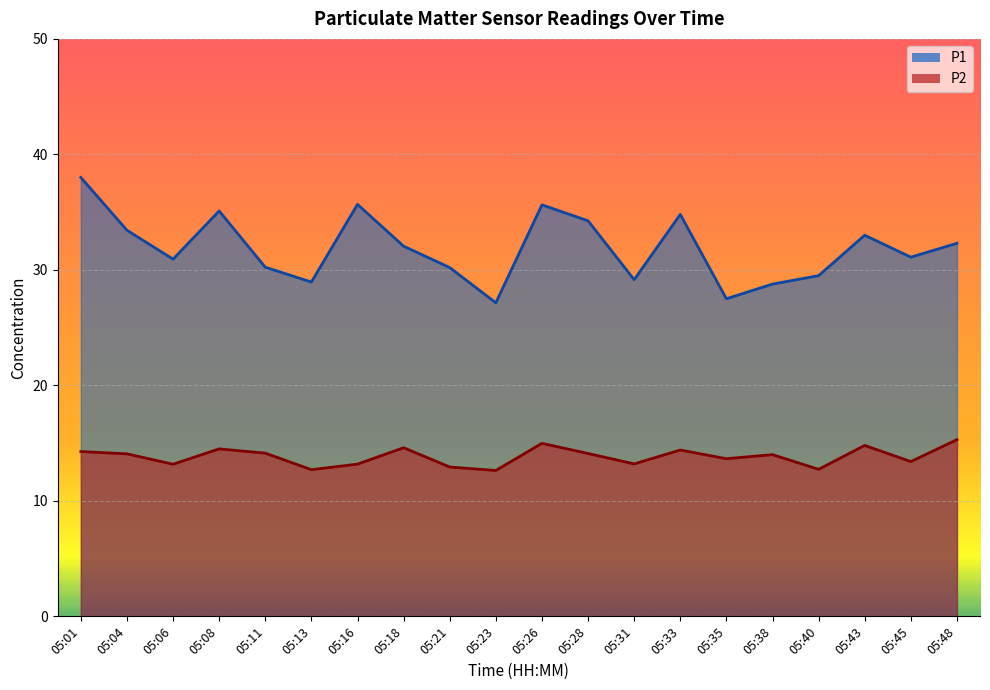

List the series in order of their peak value, lowest first.

P2, P1